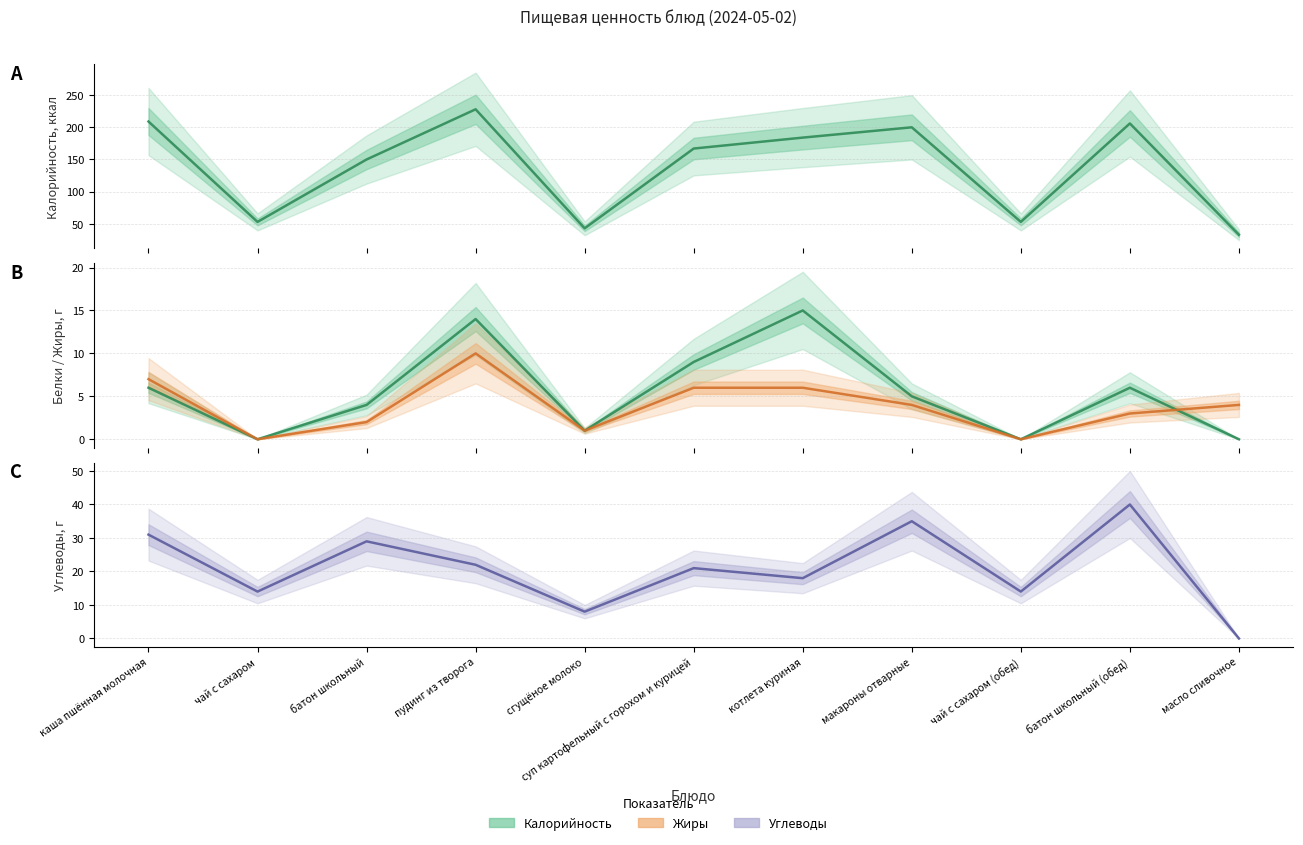

What position from the left is сгущёное молоко?

5